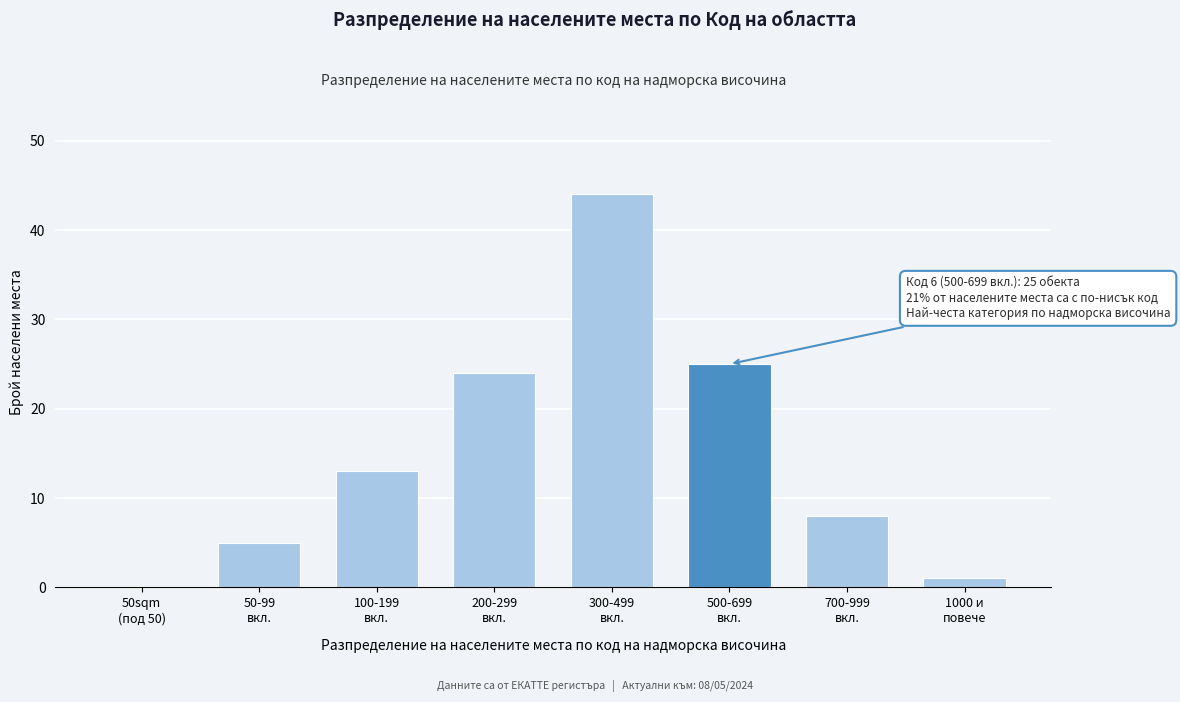

What is the sum of all values?

120